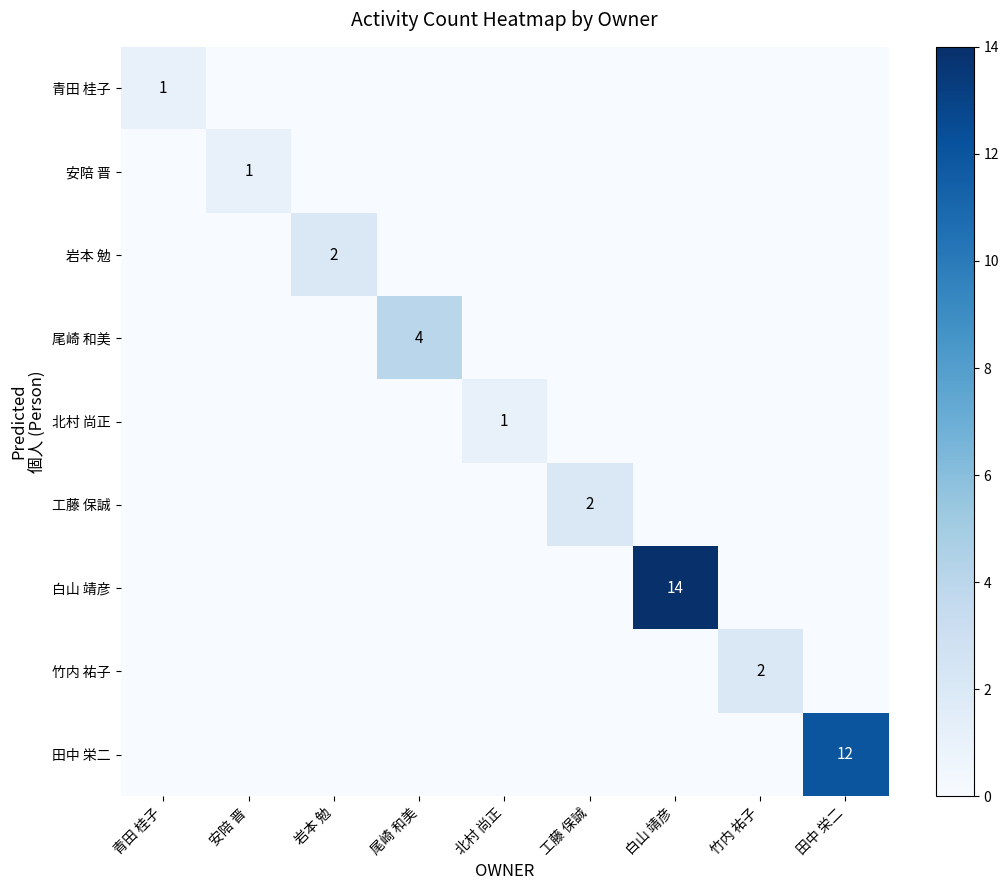

The 青田 桂子 series shows 0 at 青田 桂子. True or false?

False